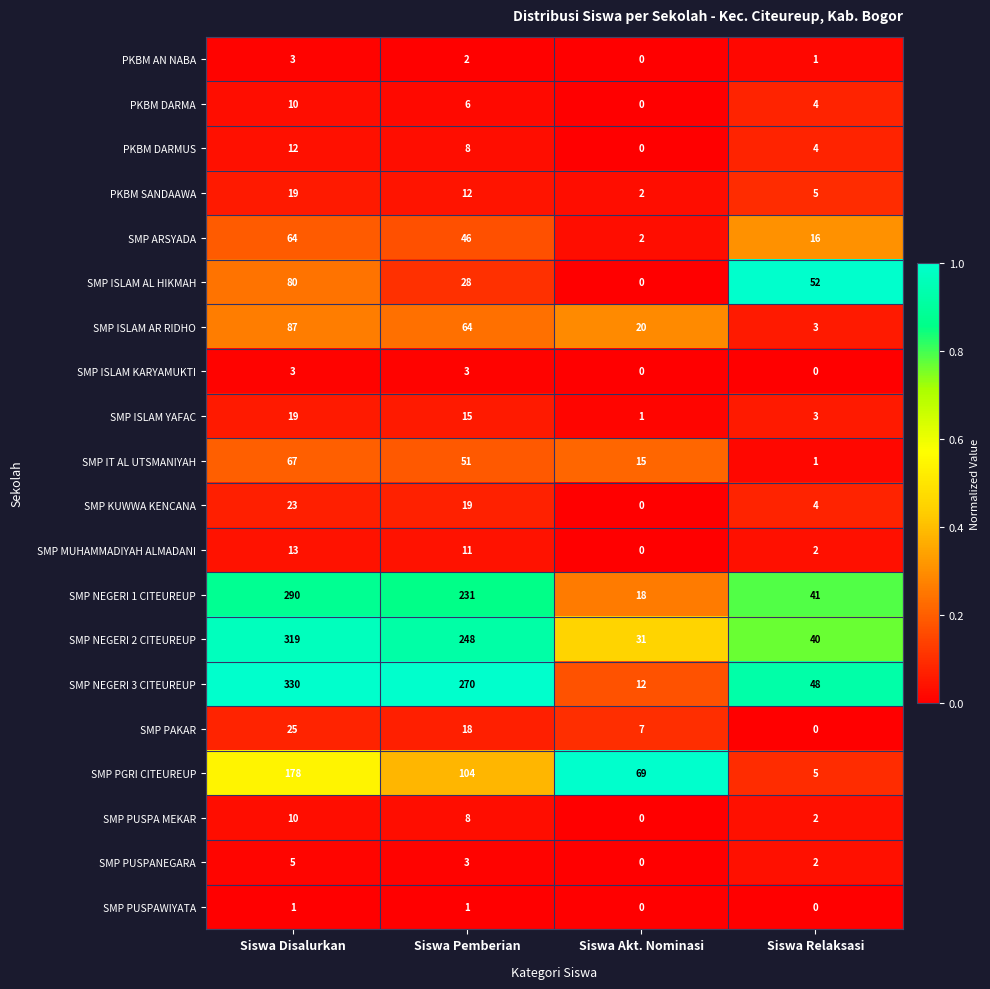

The PKBM DARMA series shows -7 at Siswa Akt. Nominasi. True or false?

False